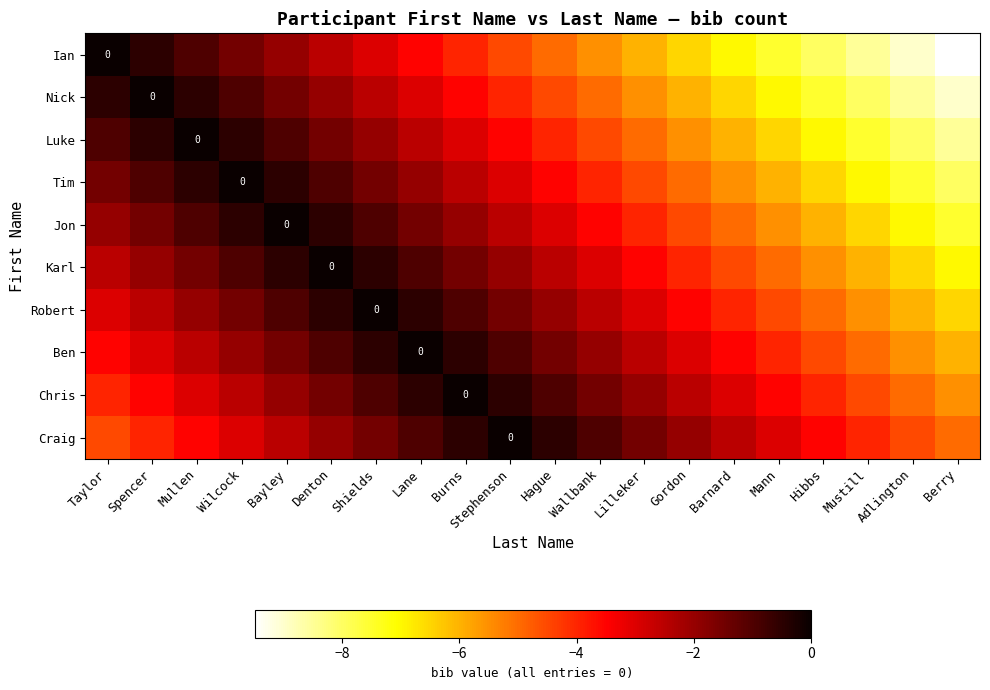

What is the difference between the highest and lowest values at Mullen?

3.5